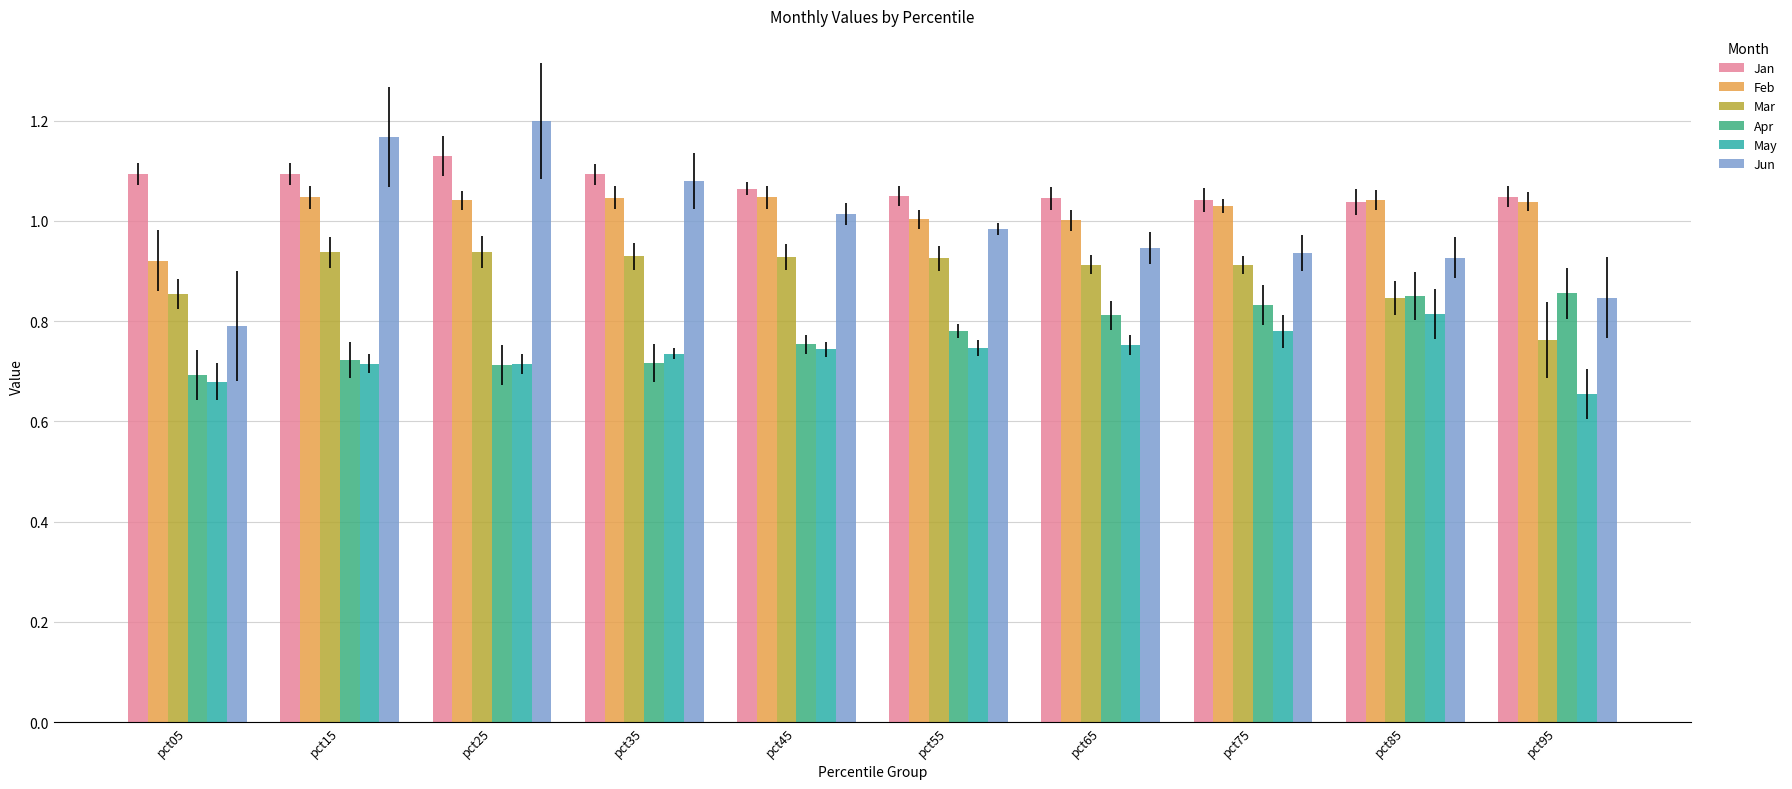

What are all the series names shown in the legend?

Jan, Feb, Mar, Apr, May, Jun